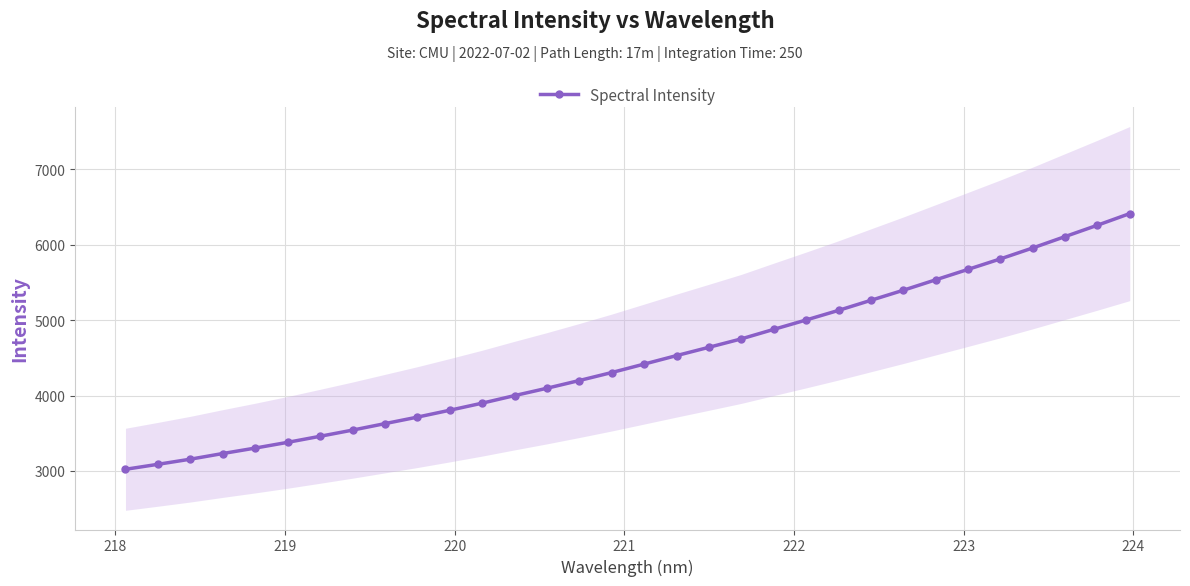

How many lines are shown in the chart?

1